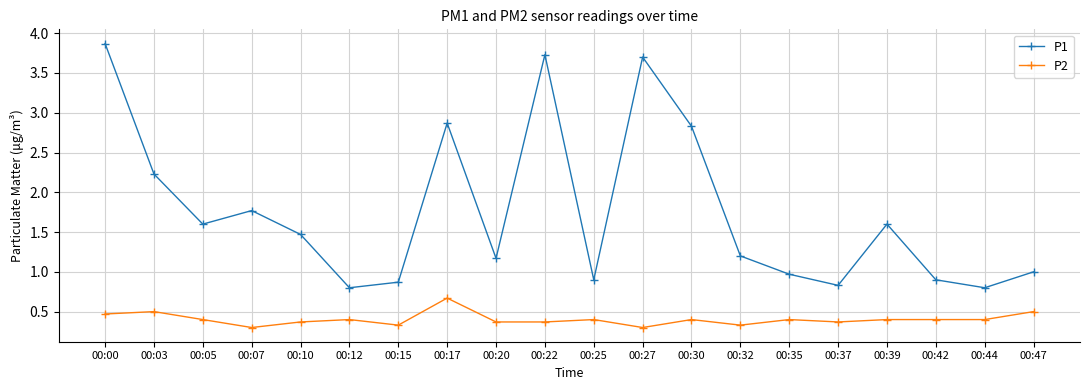

What are all the series names shown in the legend?

P1, P2